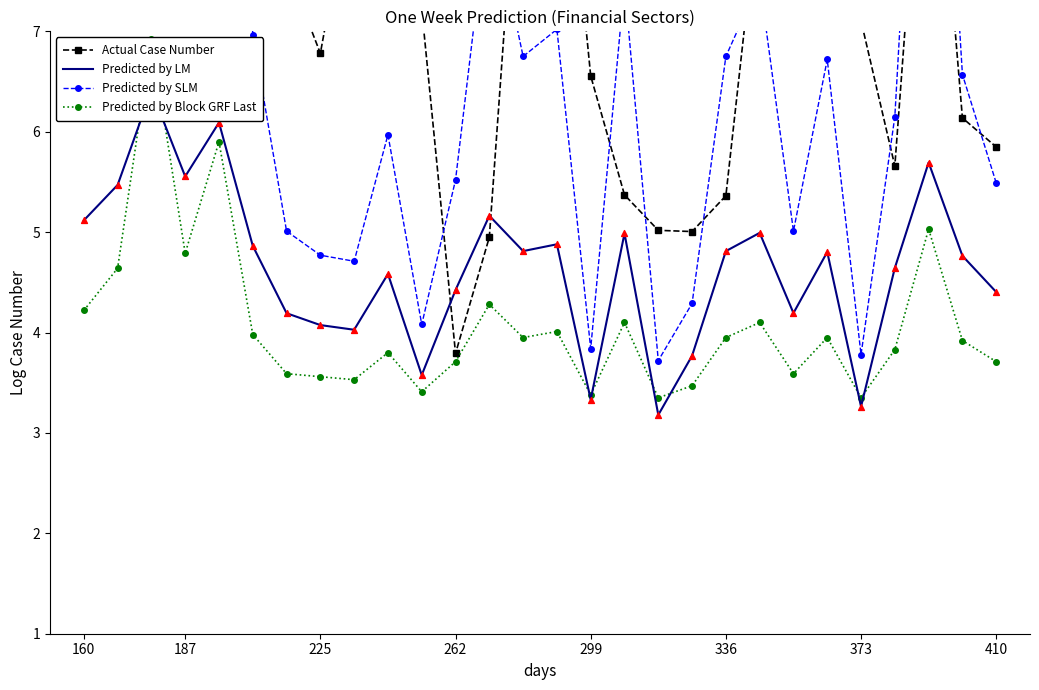

What are all the series names shown in the legend?

Actual Case Number, Predicted by LM, Predicted by SLM, Predicted by Block GRF Last